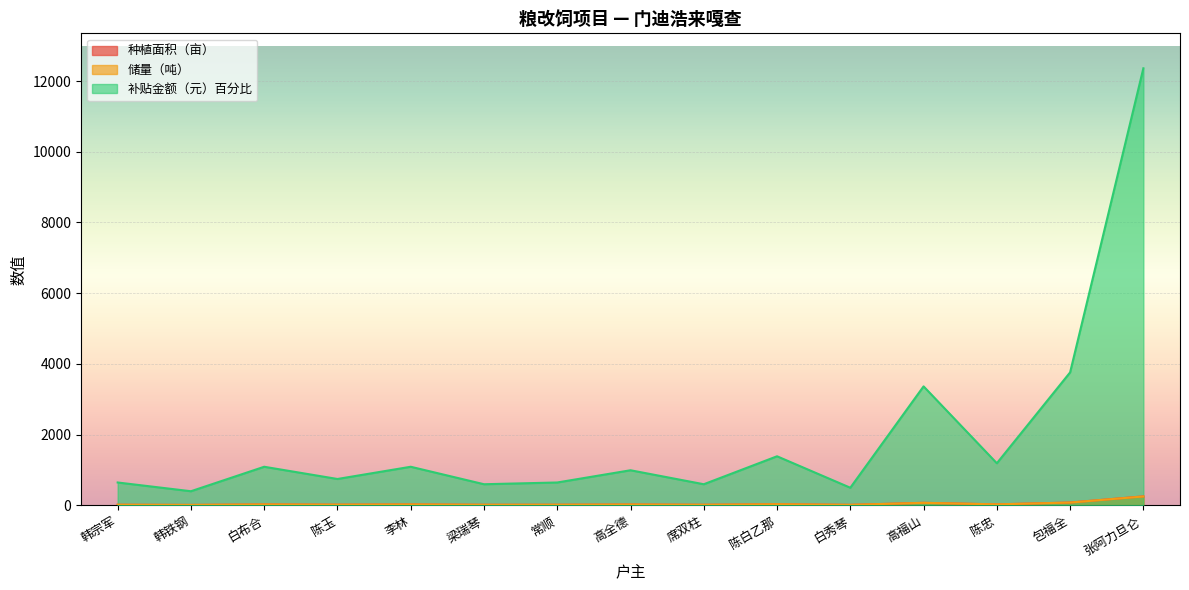

Which has a higher value, 张阿力旦仑 or 包福全?

张阿力旦仑